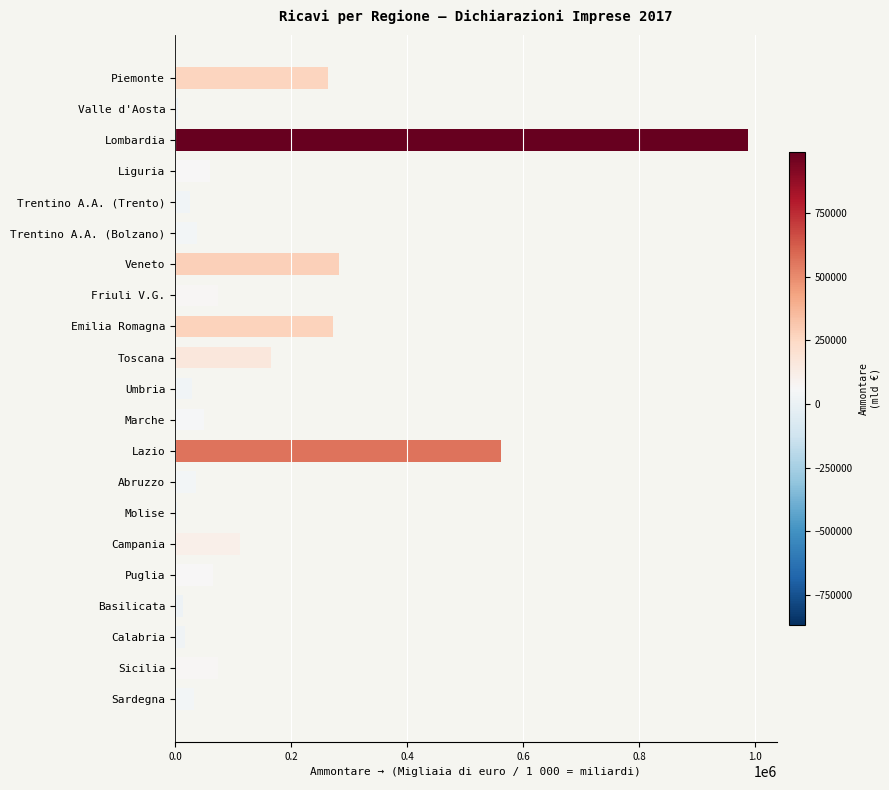

At which label is the value closest to 495630?

Lazio